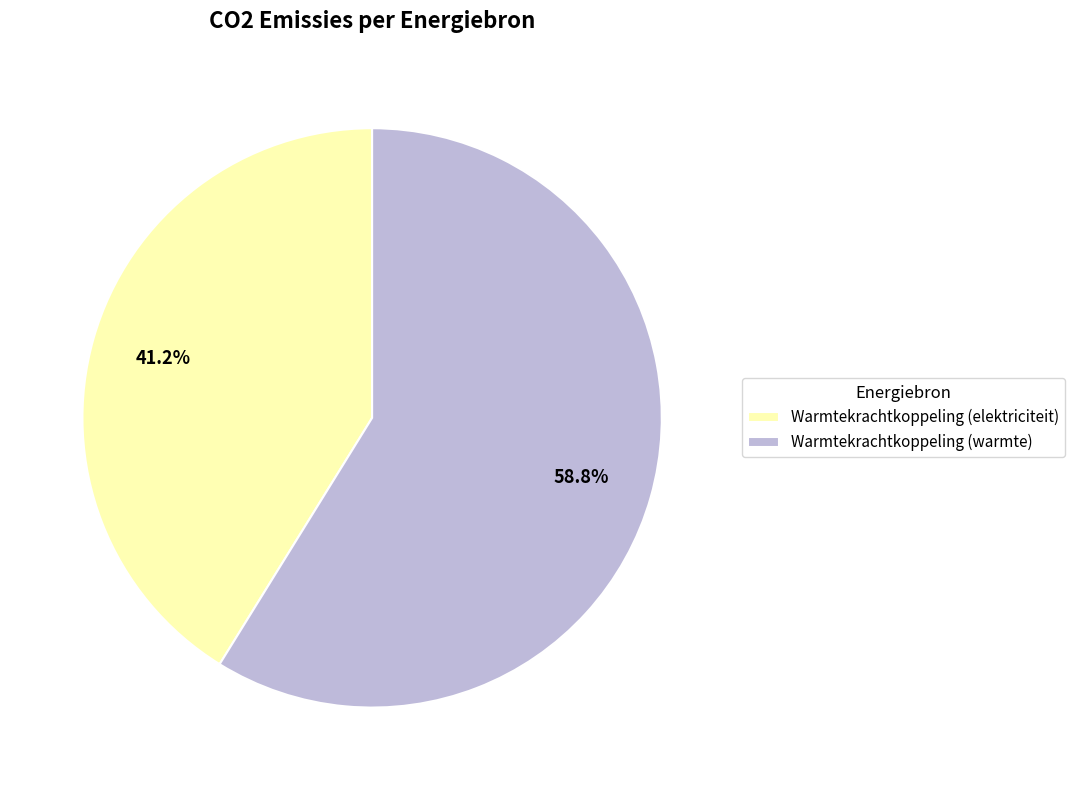

Is it true that Warmtekrachtkoppeling (warmte) is 59% of the pie?

True